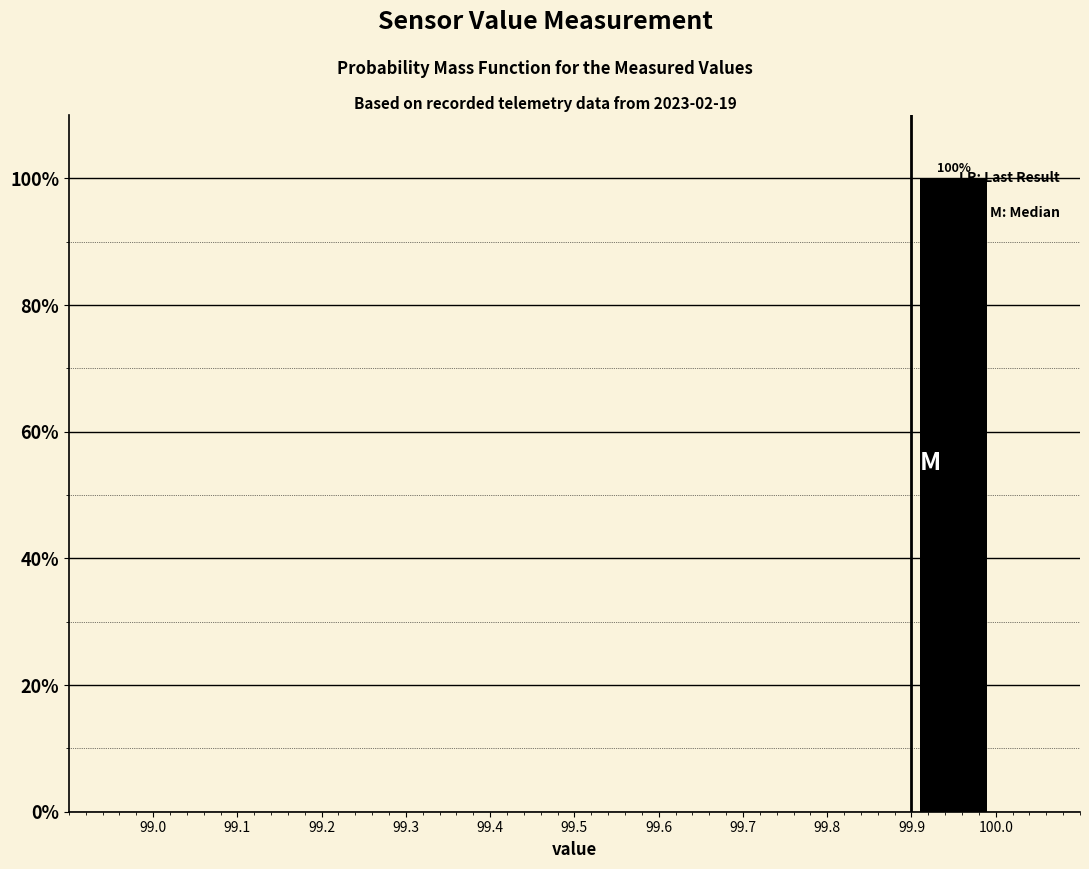

Which range on the x-axis has the tallest bar?

99.9 to 100.0